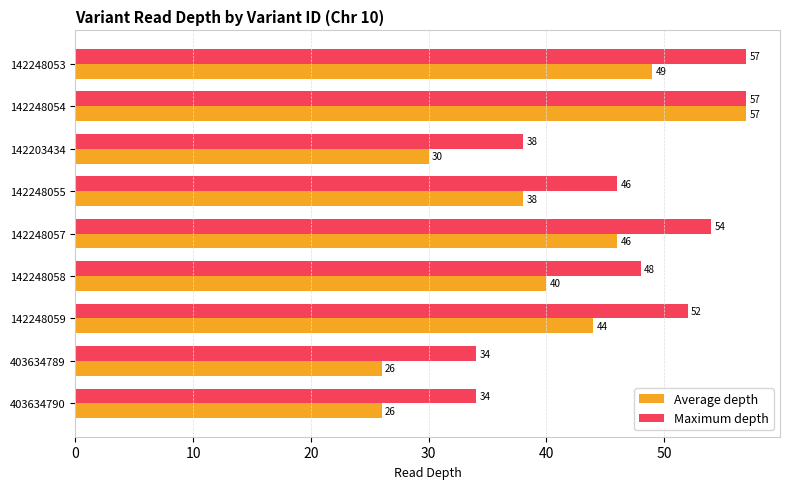

What is the spread (max minus min) of values at 403634790?

8